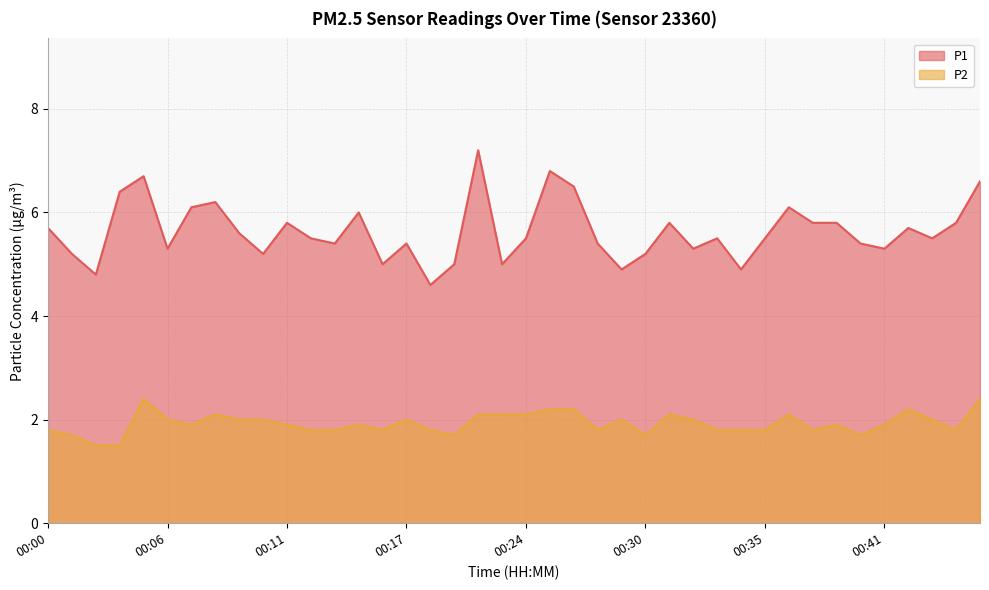

Which series has the largest total across all categories?

P1